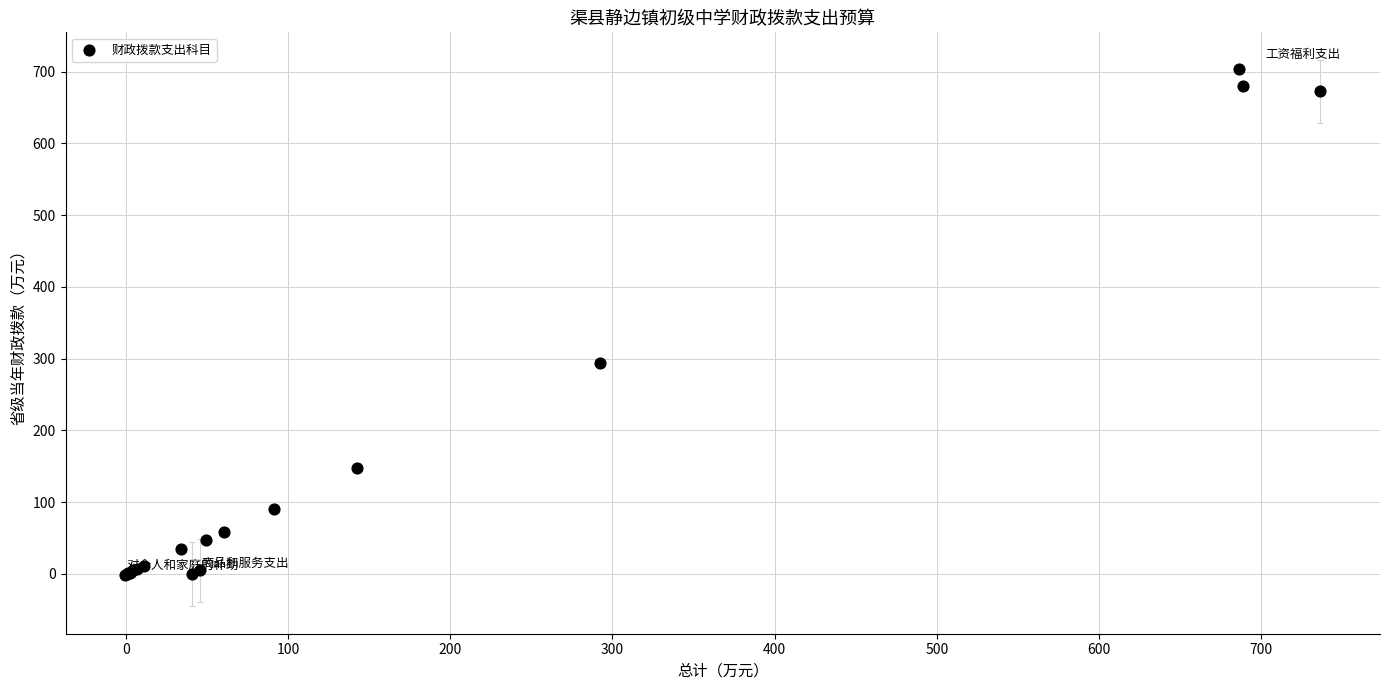

What Y value in the scatter plot is closest to 351?

293.4